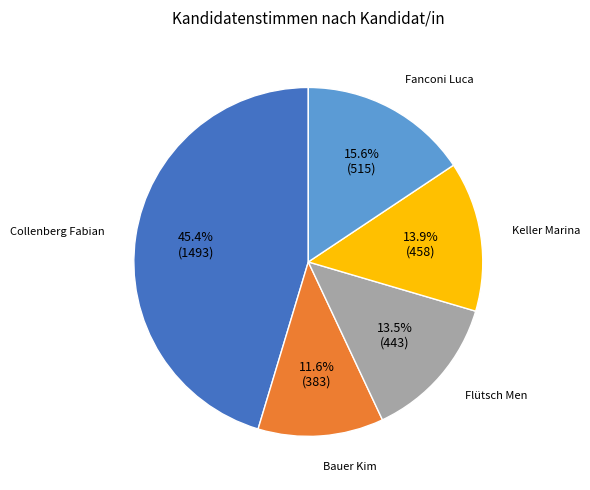

What is the ratio of the value at Bauer Kim to the value at Keller Marina?

0.8